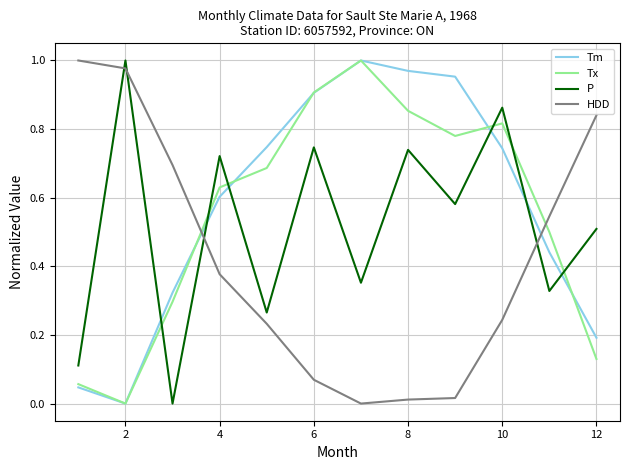

Which series ends up on top after the final intersection of Tx and P?

P